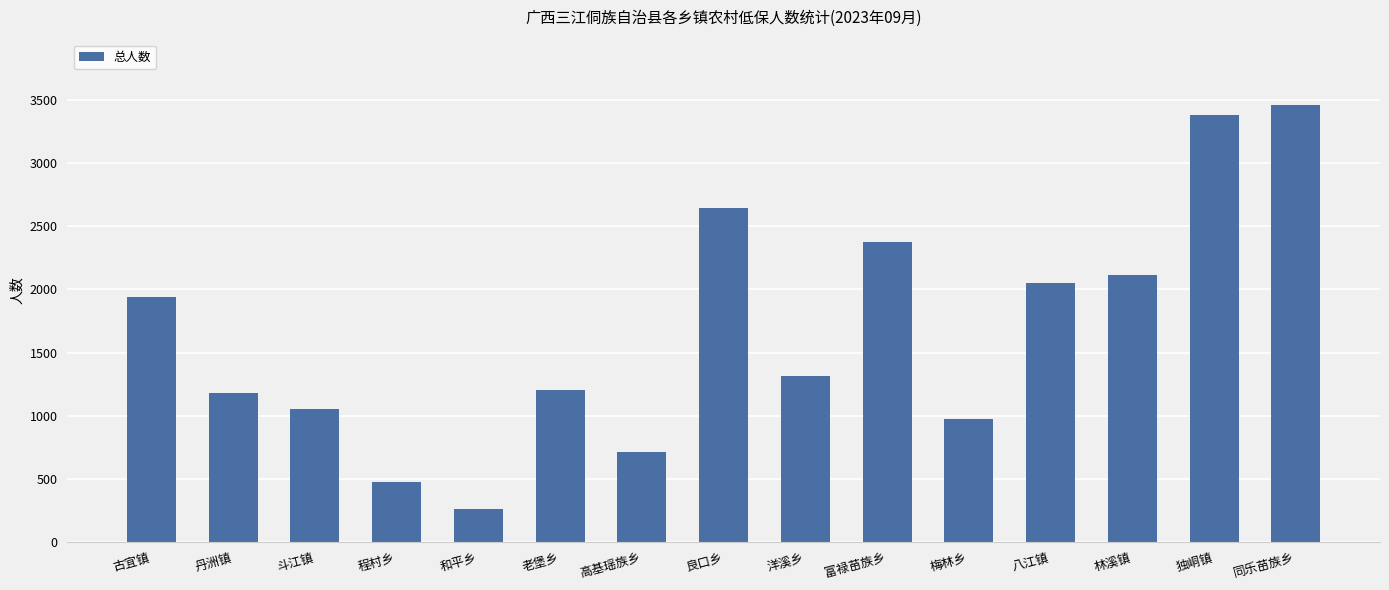

Is it true that the value at 高基瑶族乡 is 1132?

False